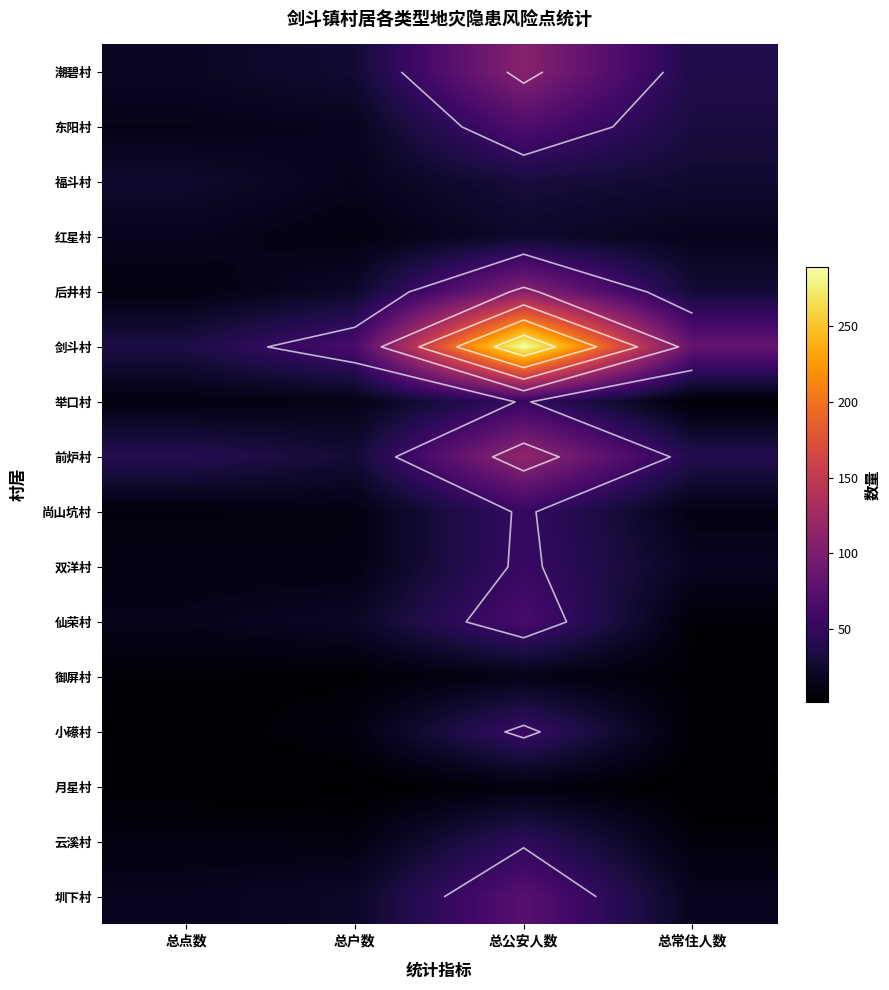

What is the average value of the 云溪村 series?

19